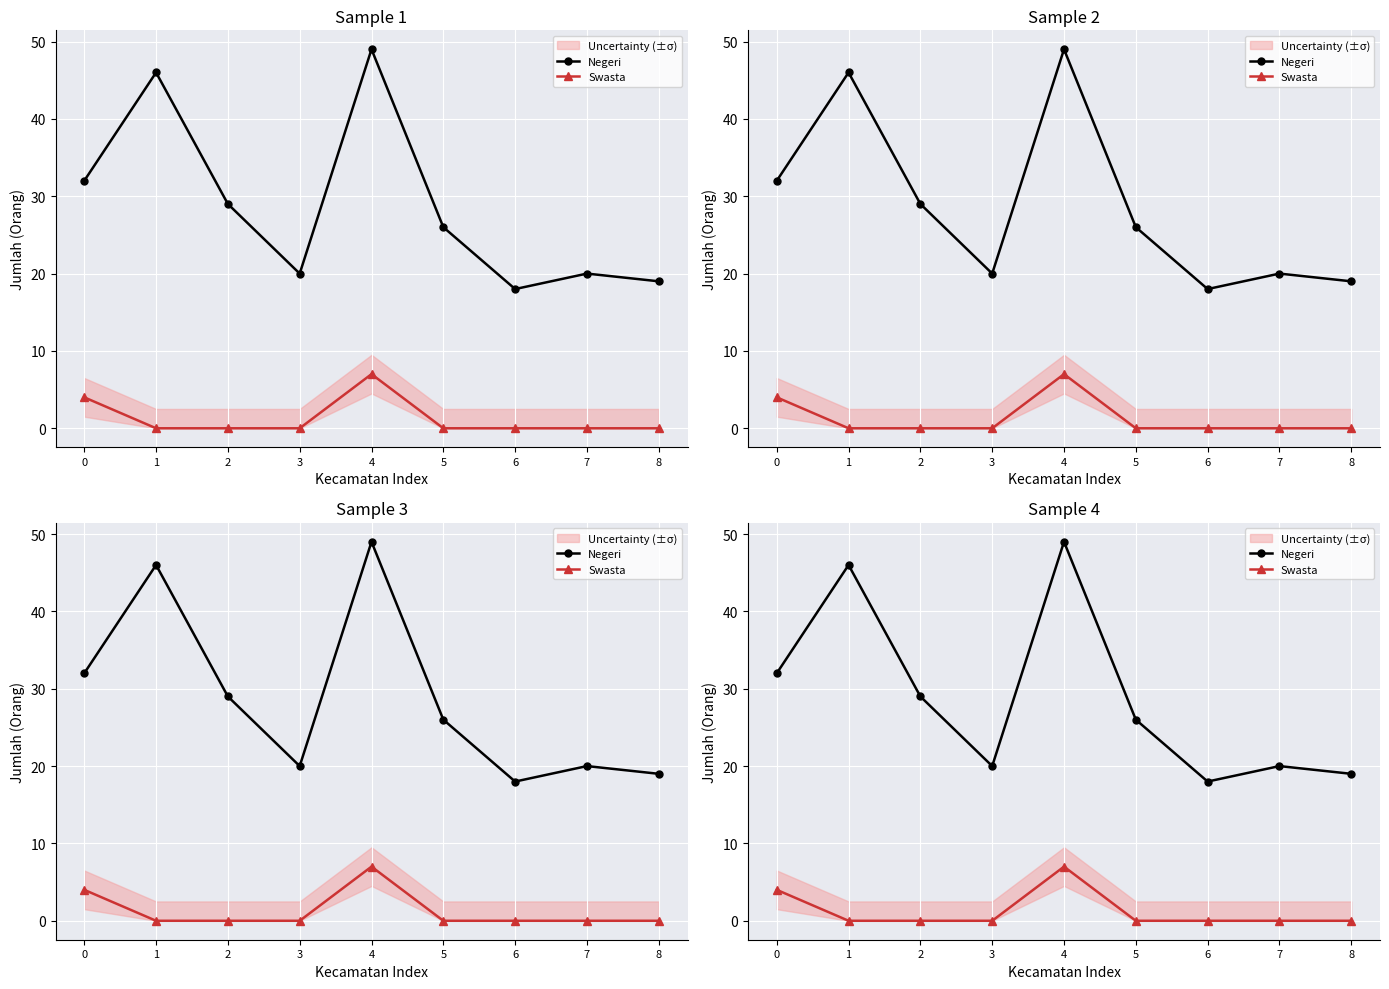

Where is the first local minimum for Negeri?

3